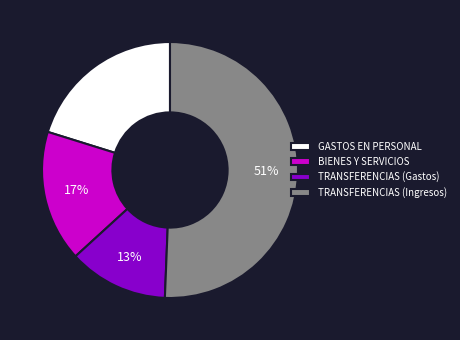

Do GASTOS EN PERSONAL and TRANSFERENCIAS (Gastos) together represent more than half of the pie?

No